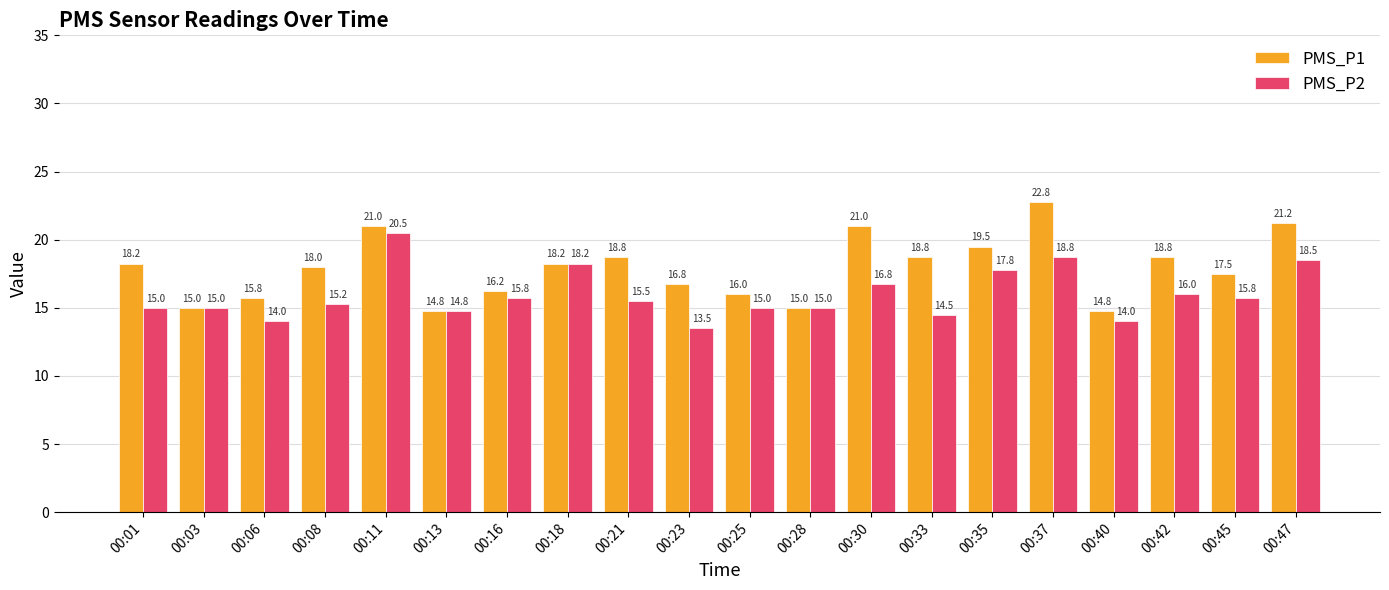

Which series has the largest range (max minus min)?

PMS_P1